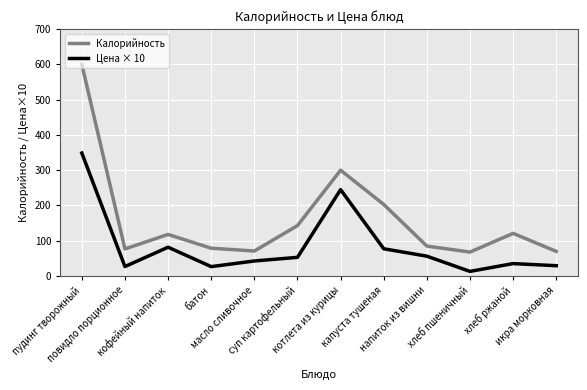

True or false: Цена × 10 and Калорийность cross at least once.

False